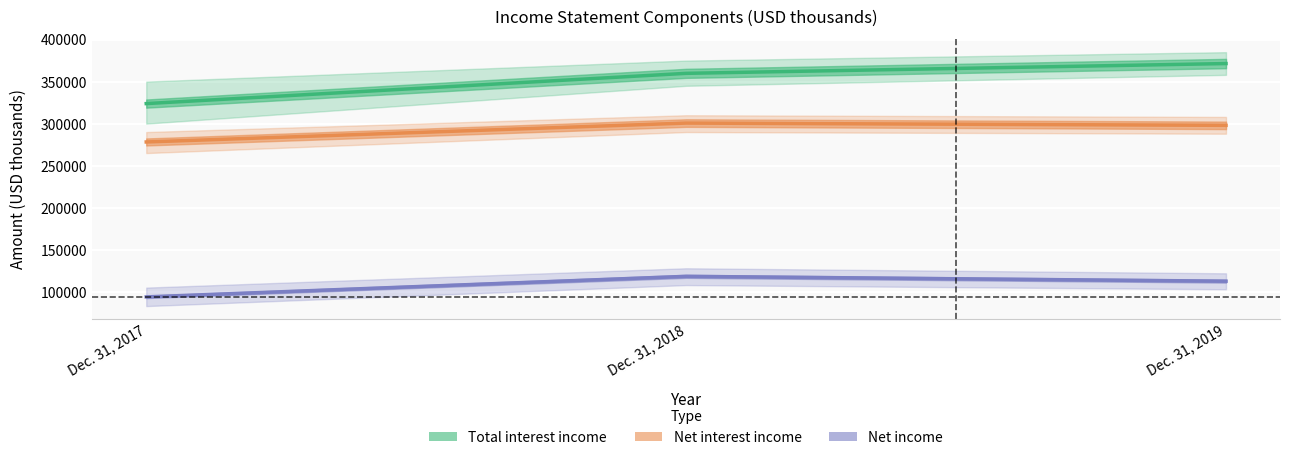

What is the value of the Total interest income point at the 2nd from the left?

359829